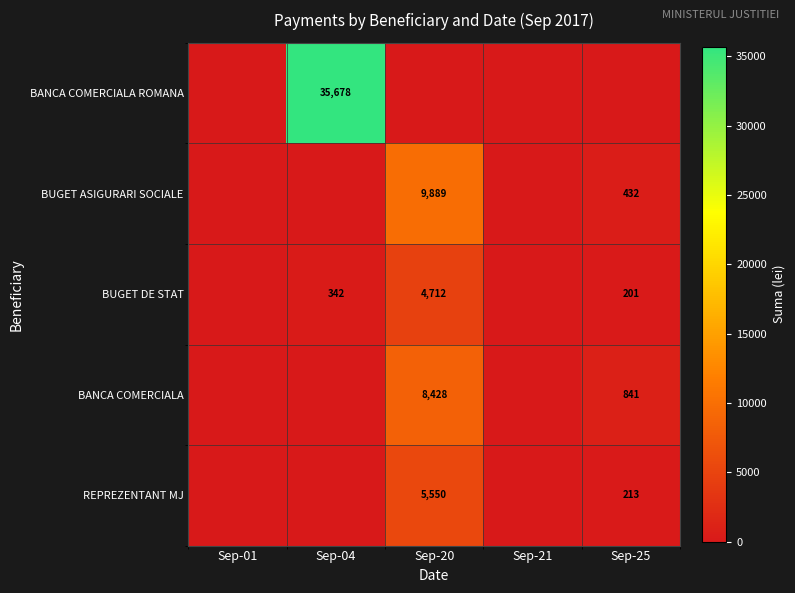

True or false: REPREZENTANT MJ has a value of 0.0 at Sep-21.

True